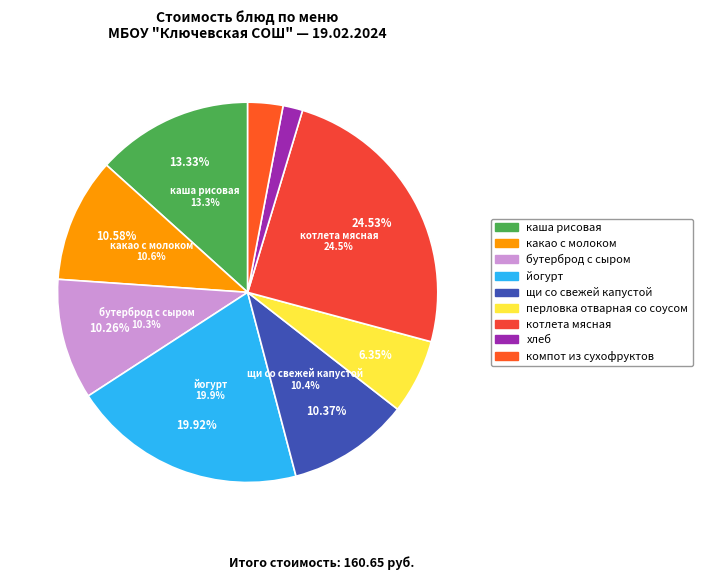

The щи со свежей капустой slice represents 10% of the pie. True or false?

True